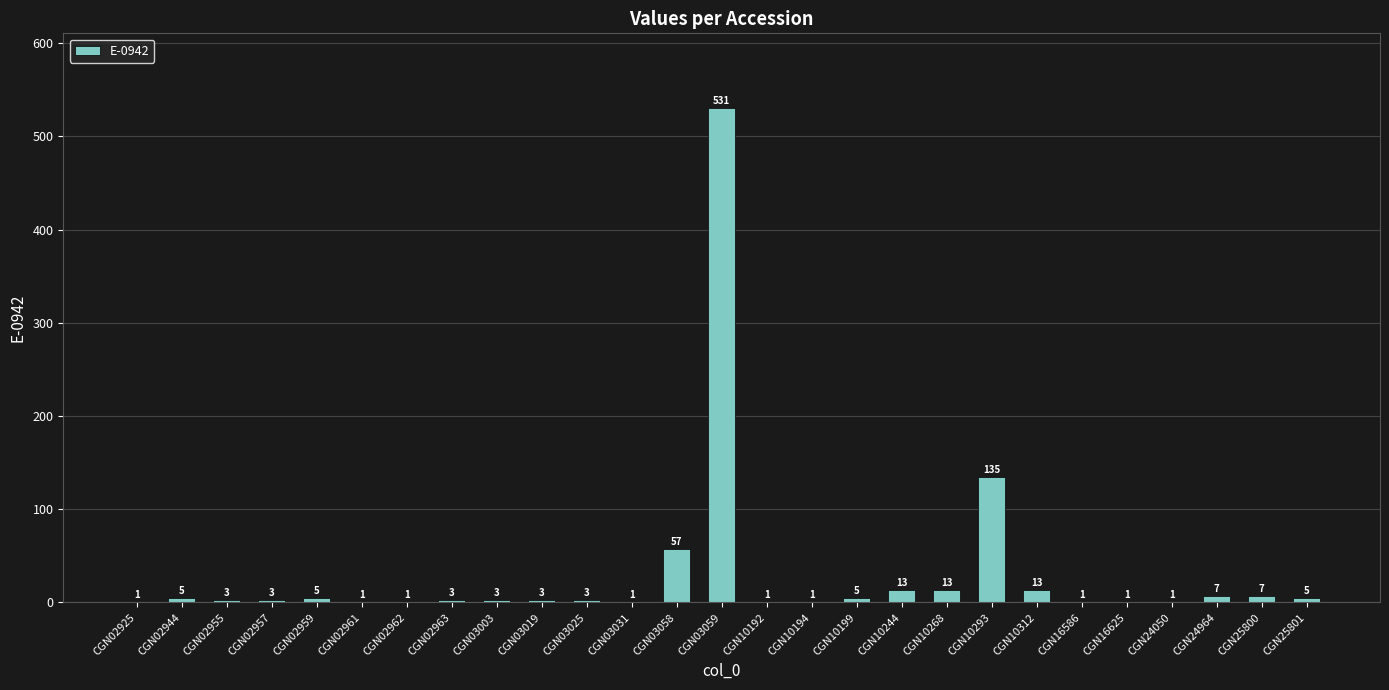

What is the sum of all values?

823